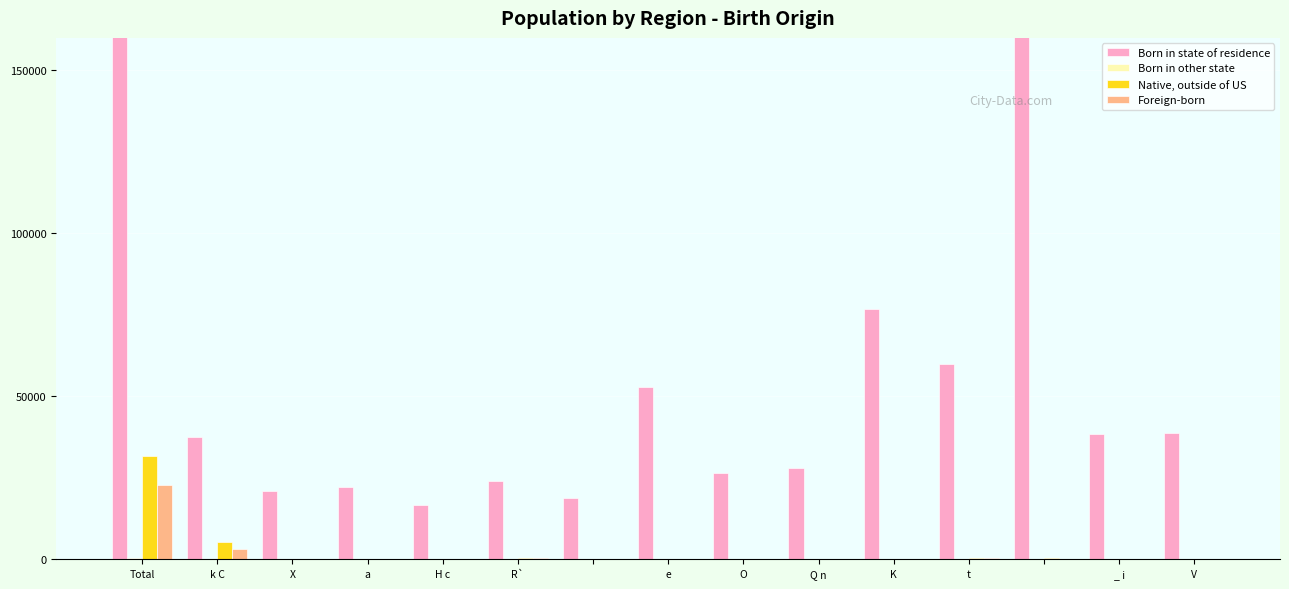

At which category is the sum across all series the highest?

Total